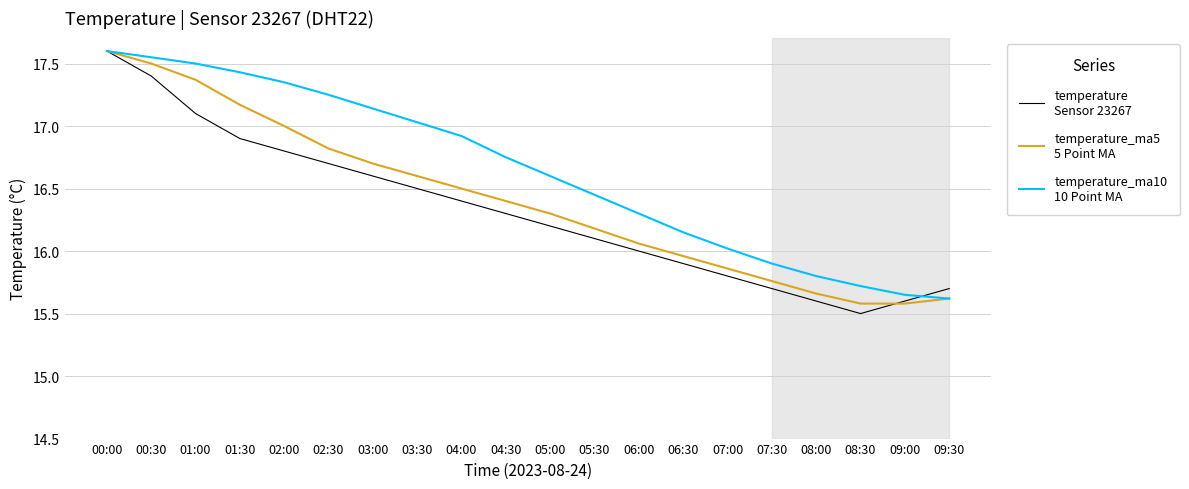

Which label corresponds to the smallest value in the chart?

08:30